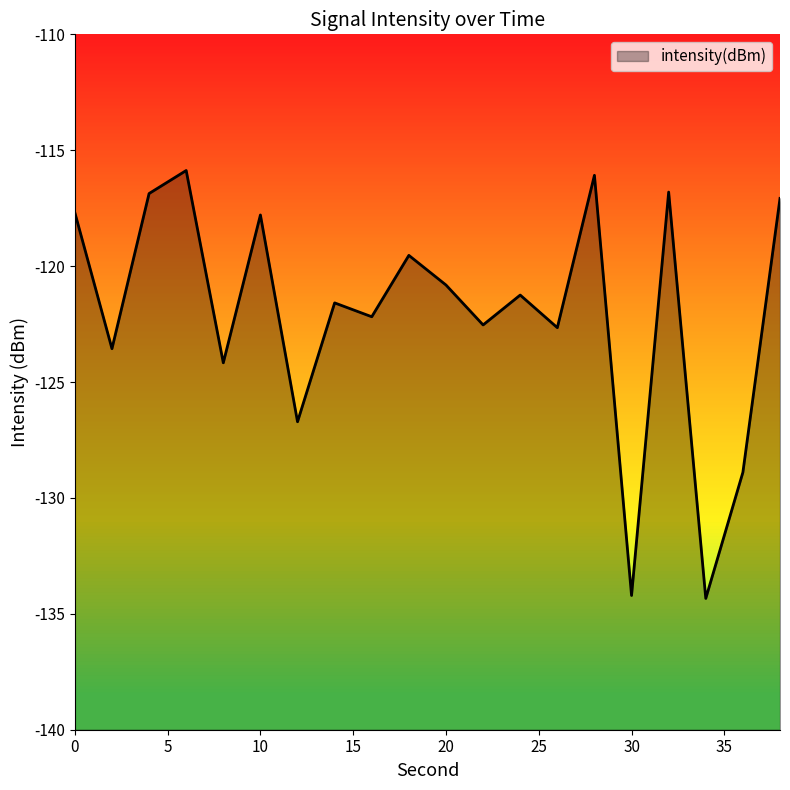

List the labels in order of value, largest first.

6, 28, 32, 4, 38, 0, 10, 18, 20, 24, 14, 16, 22, 26, 2, 8, 12, 36, 30, 34